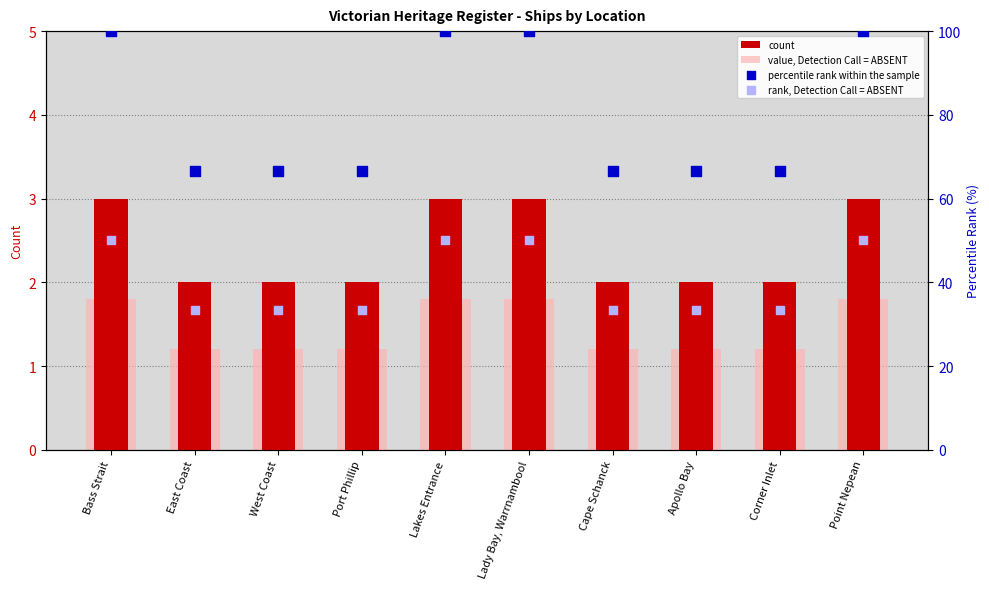

At which category is the sum across all series the highest?

Bass Strait